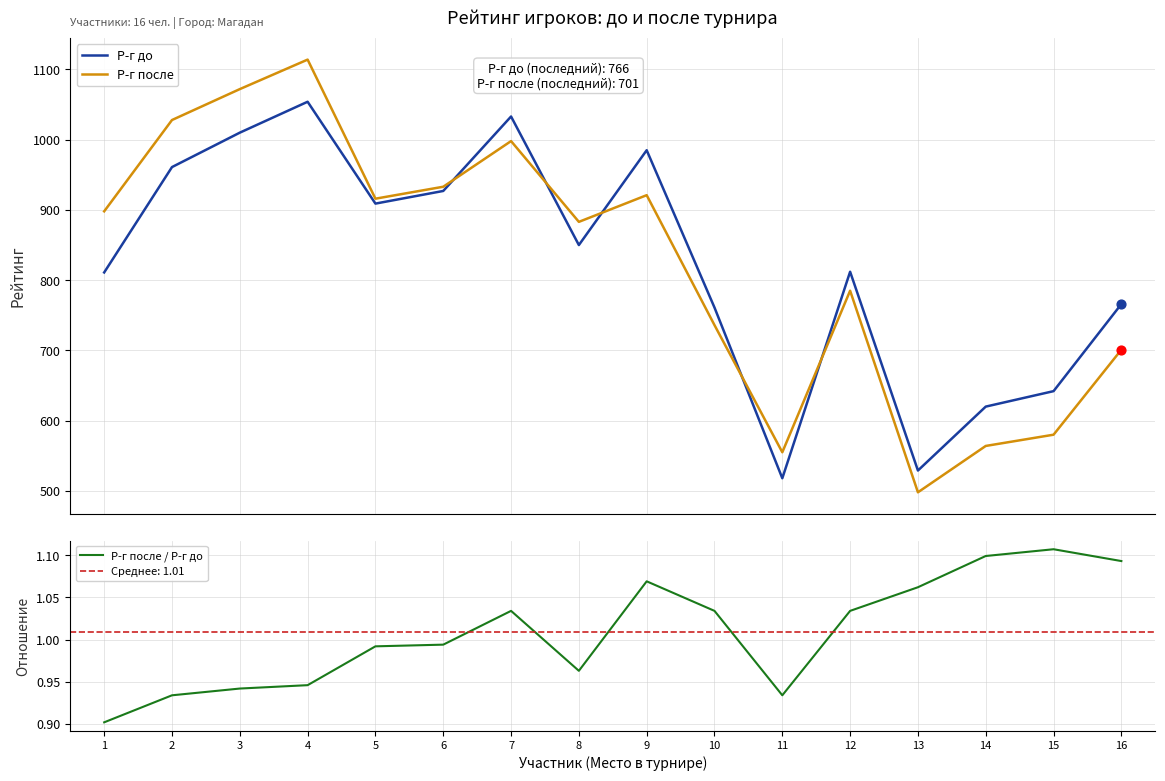

At which category is the sum across all series the highest?

4